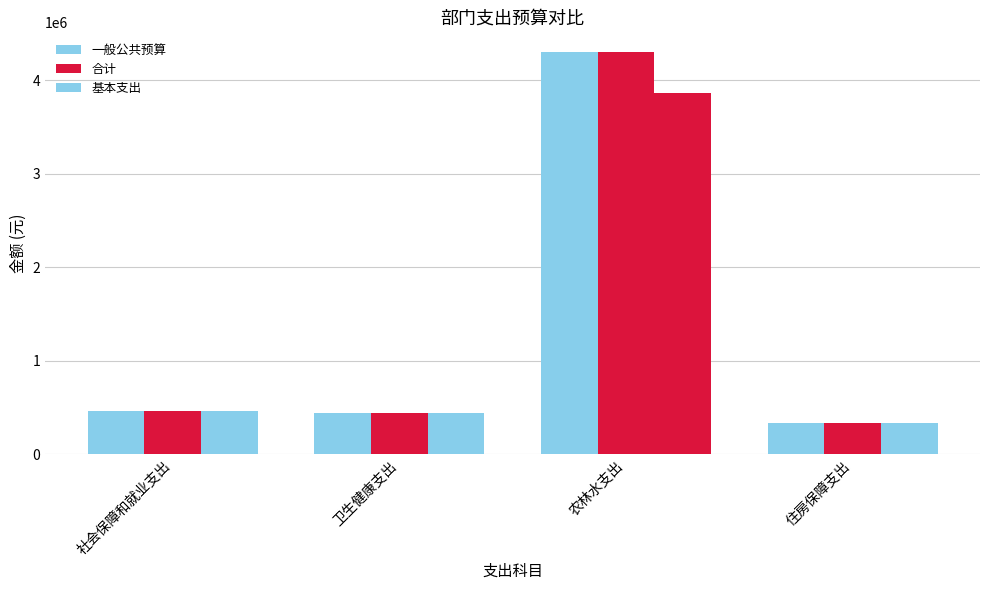

What is the maximum value shown in the chart?

4299129.3